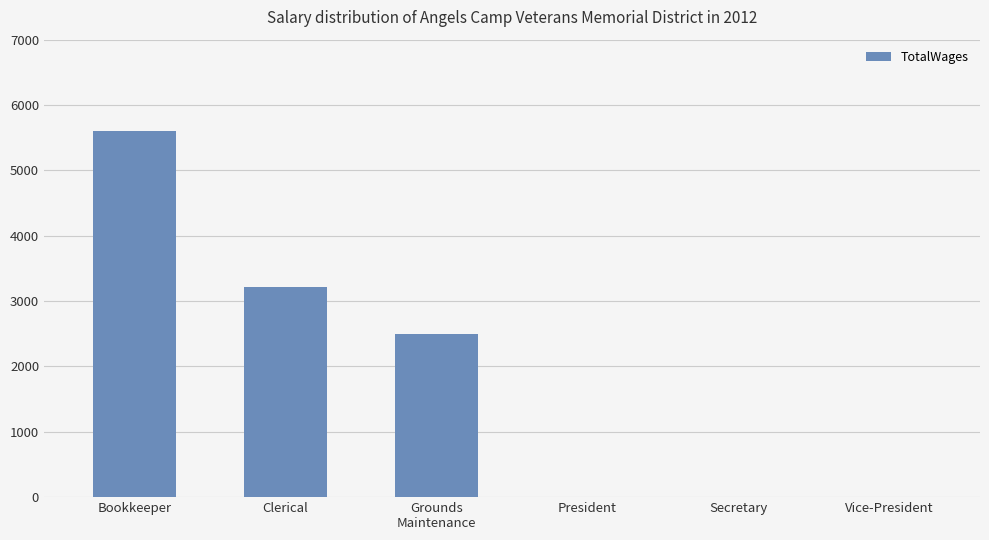

Reading right to left, extract all data points from this chart.

0	0	0	2490	3209	5600